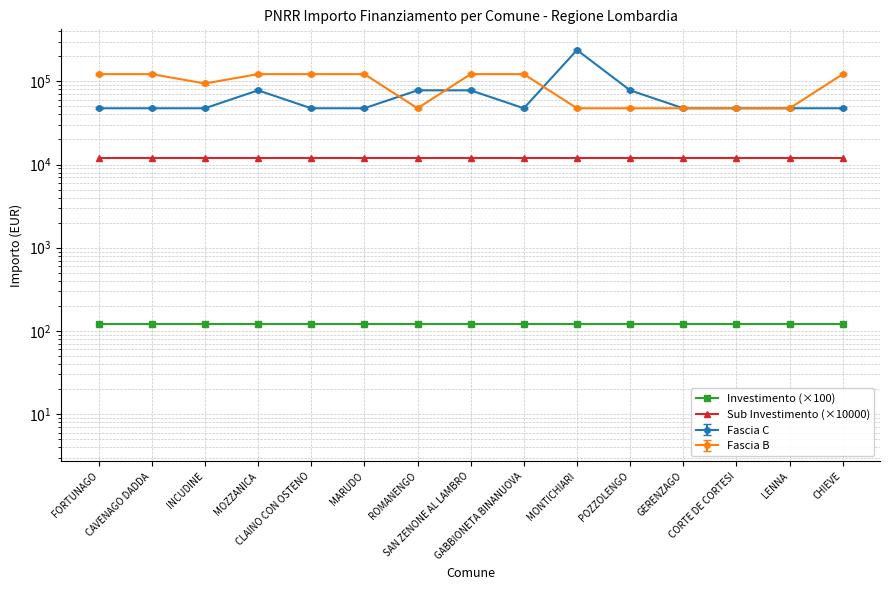

True or false: Investimento (×100) has a value of 25 at ROMANENGO.

False